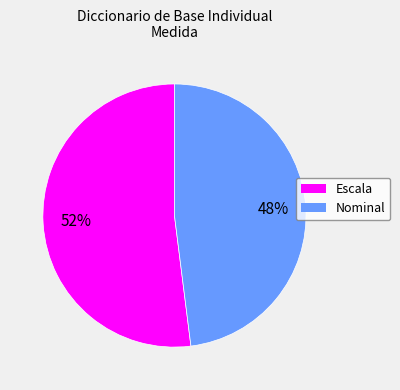

To the nearest percent, what portion does Escala represent?

52%